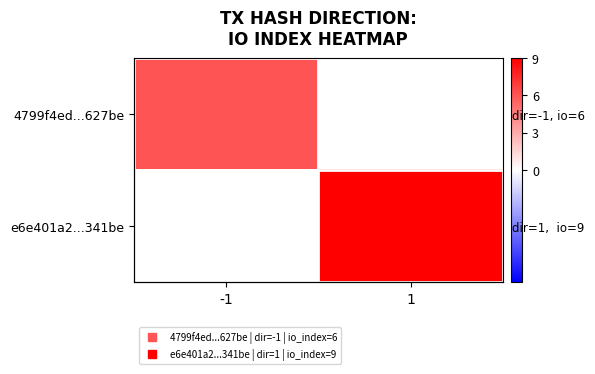

At 1, list the series in order from largest to smallest.

4799f4ed...627be, e6e401a2...341be